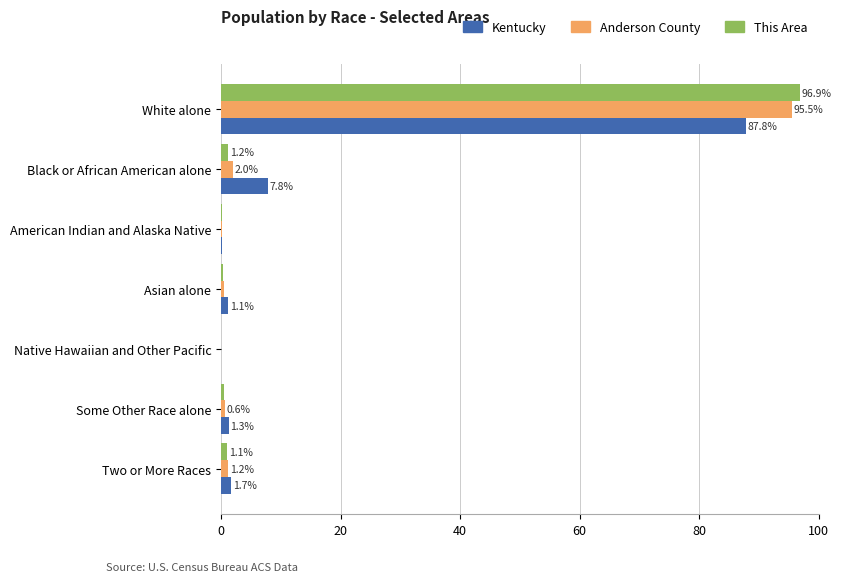

Where is This Area nearest to the value 48?

Black or African American alone